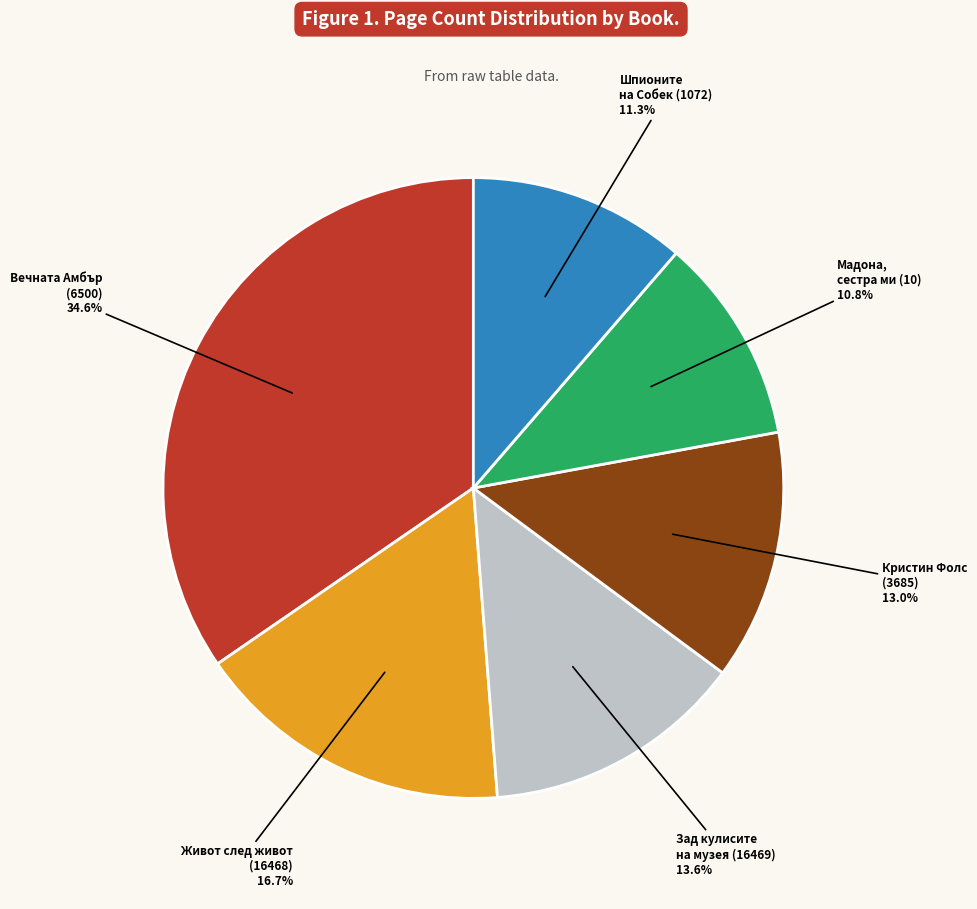

What is the largest slice in the pie chart?

Вечната Амбър (6500)